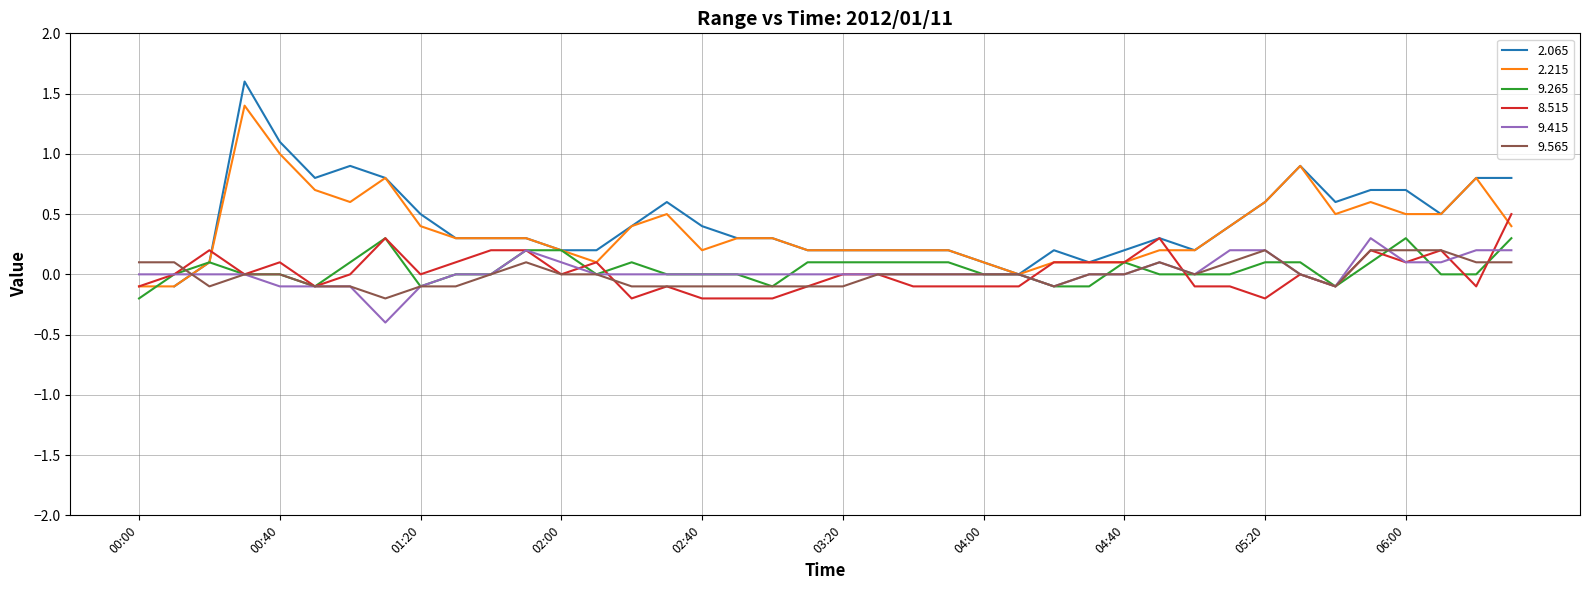

What is the maximum value for 8.515?

0.5